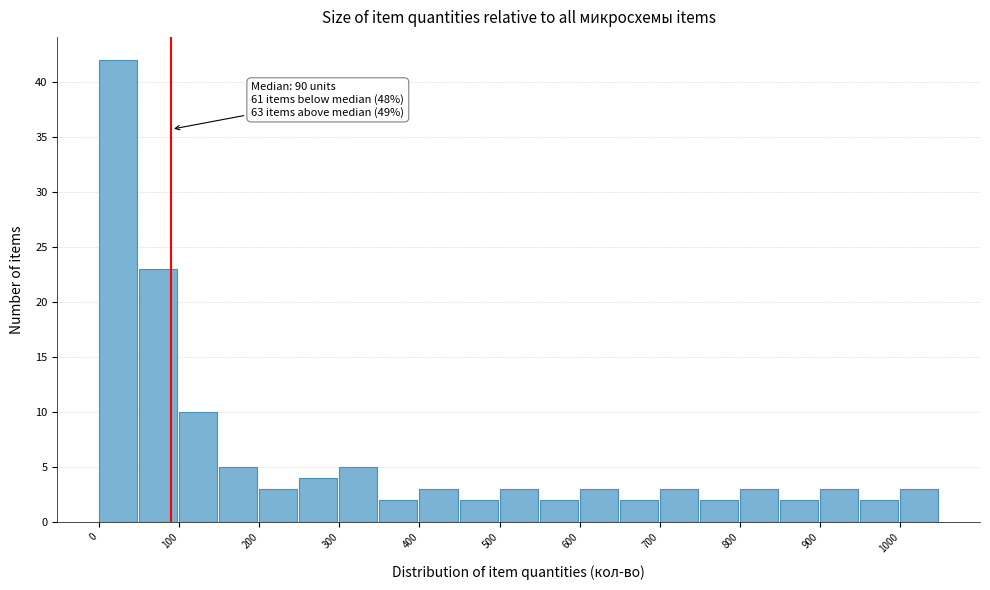

Which range on the x-axis has the tallest bar?

0 to 50